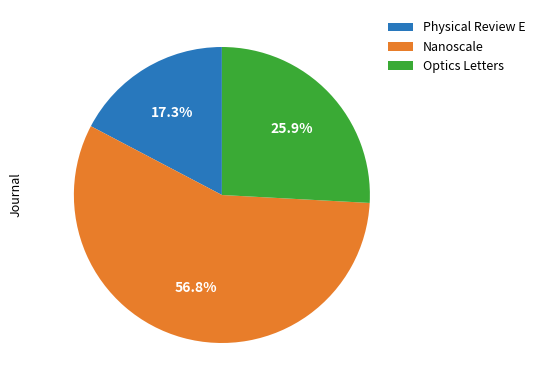

To the nearest percent, what is the difference between the largest and smallest slice percentages?

40%